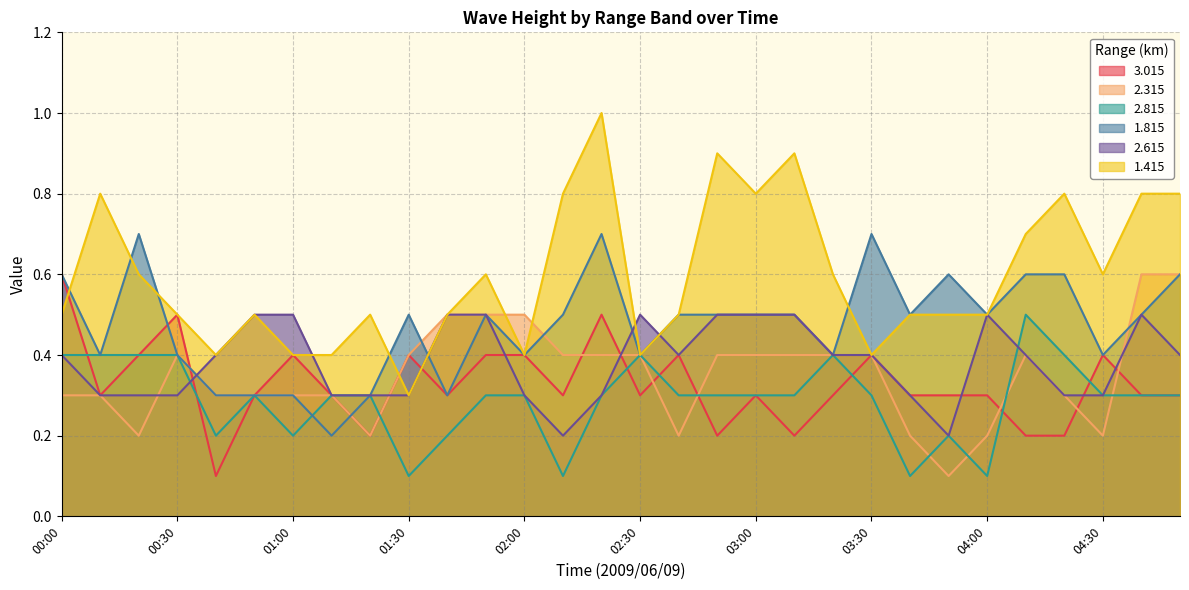

What is the label of the 20th point from the left?

03:10